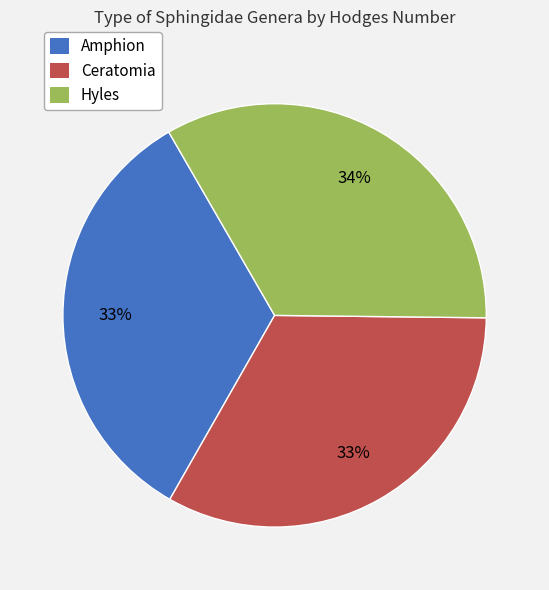

True or false: Amphion accounts for 33% of the total.

True